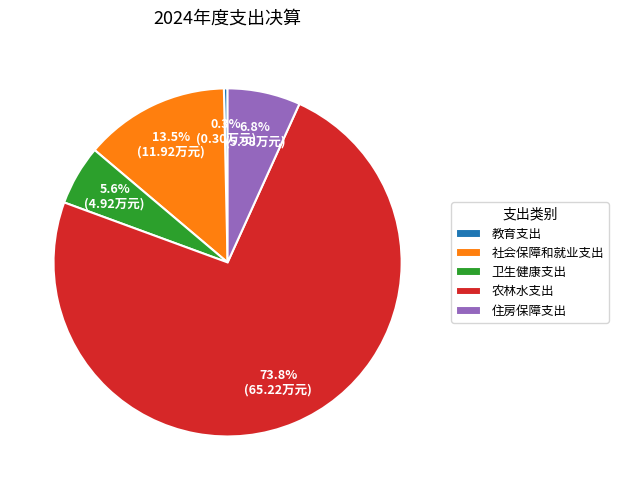

Which slice represents more than half of the pie?

农林水支出